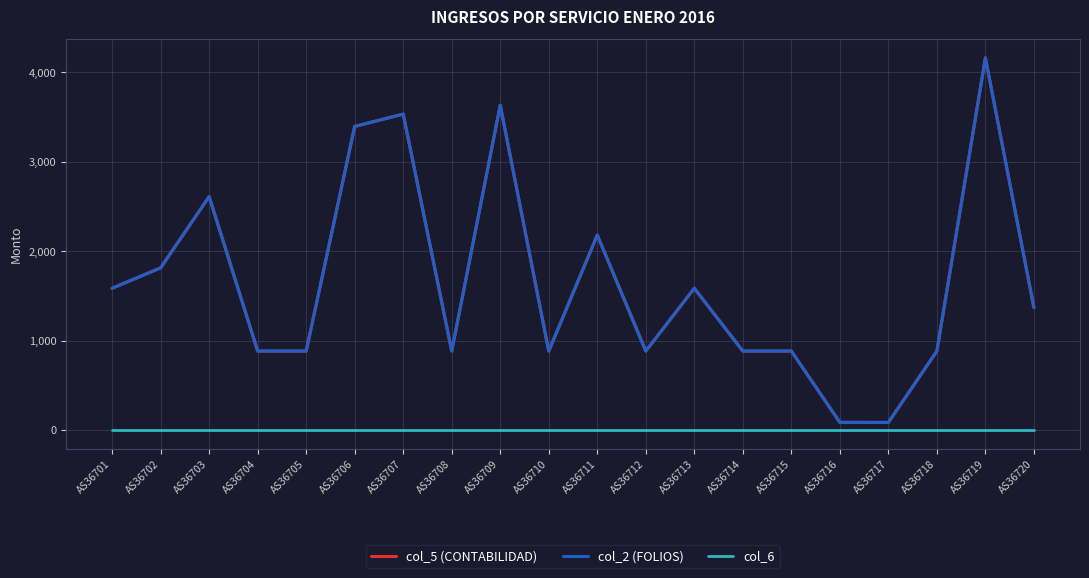

Which has a higher value, AS36718 or AS36709?

AS36709